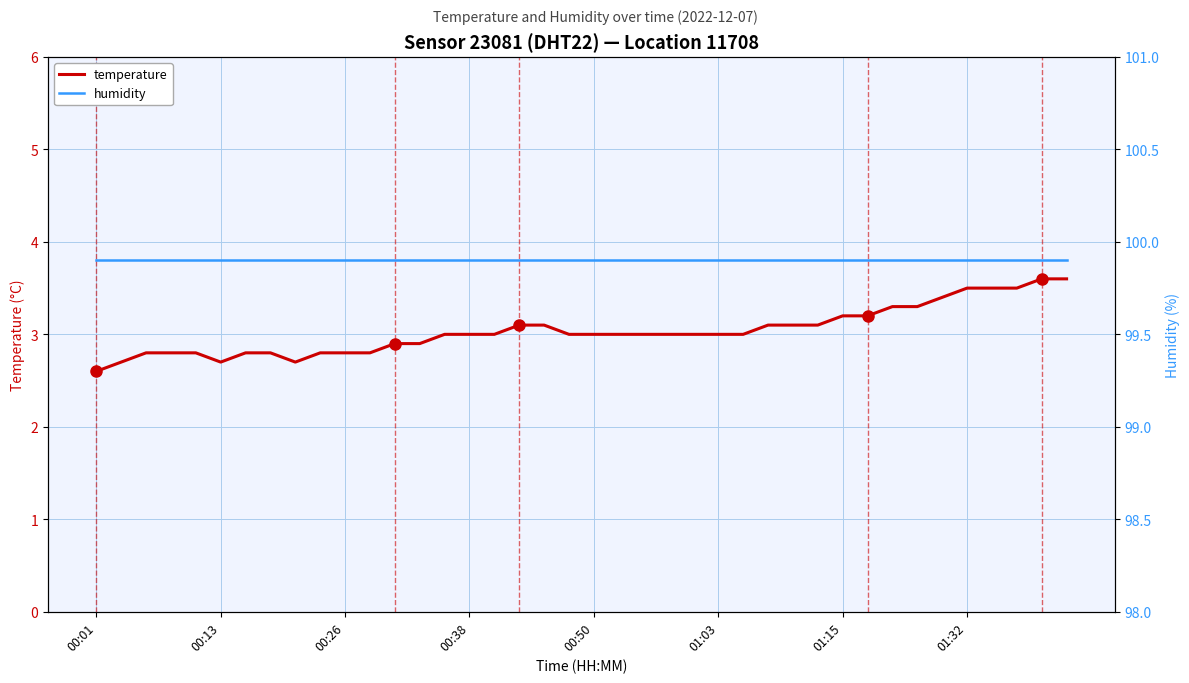

The value of temperature at 00:38 is 3.0. True or false?

True